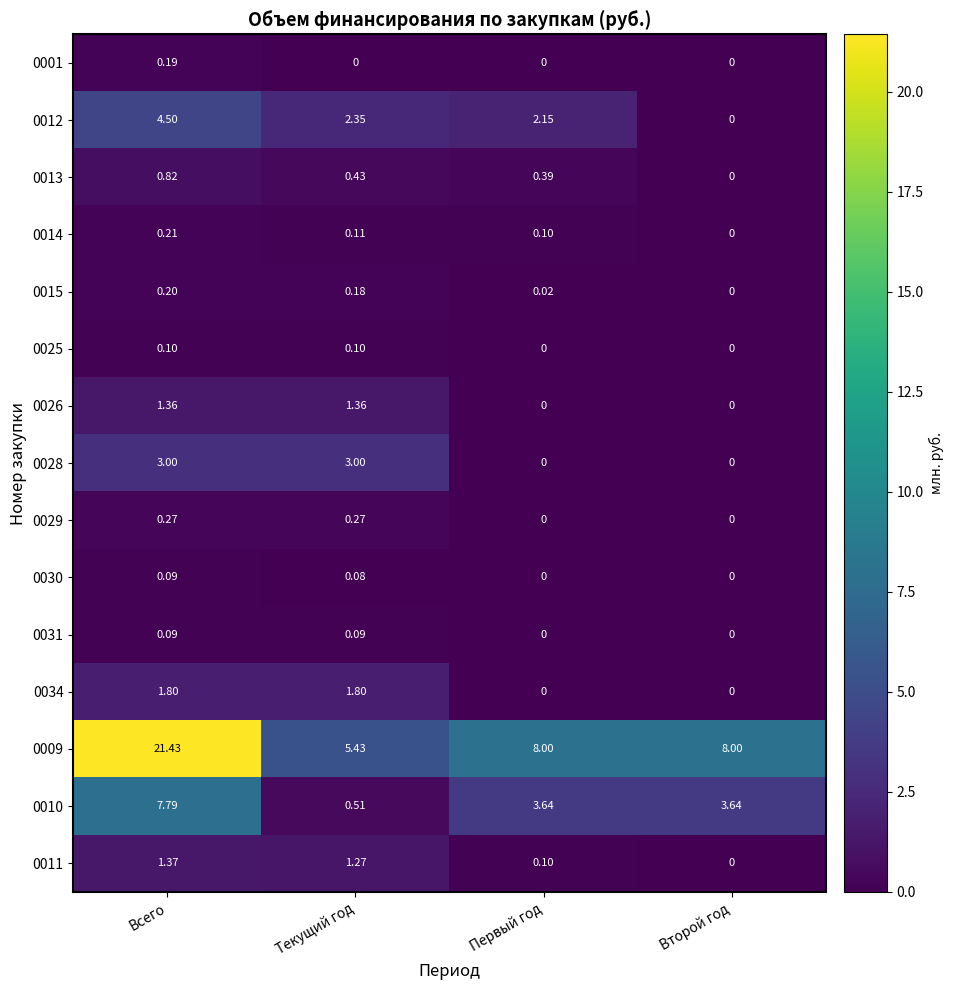

At which label does 0015 reach its minimum?

Второй год